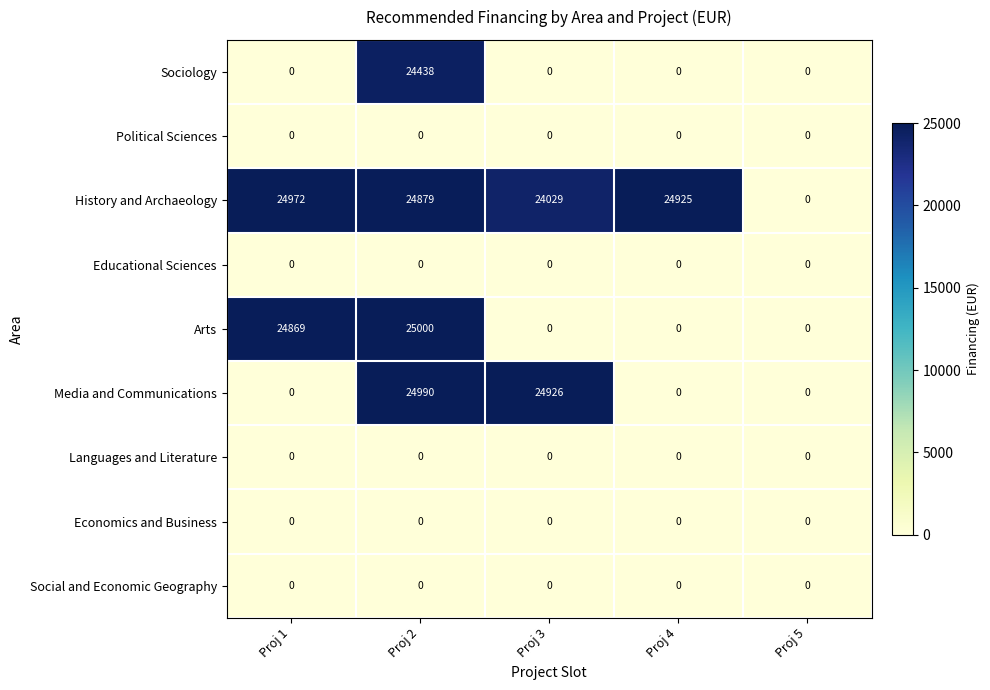

Between Proj 1 and Proj 3, which series saw the biggest shift?

Media and Communications